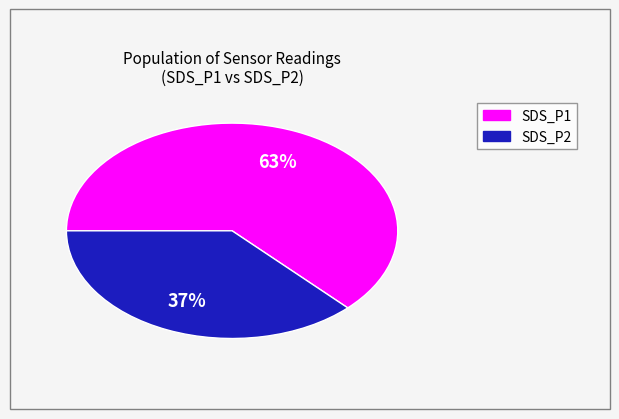

What percentage is the SDS_P1 slice, to the nearest percent?

62%